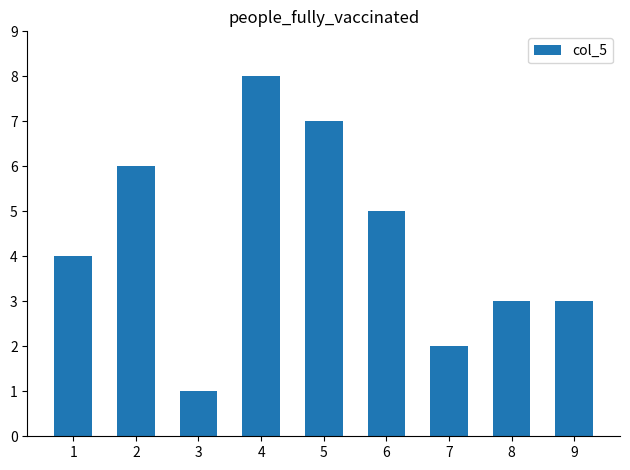

What is the ratio of the value at 7 to the value at 6?

0.4